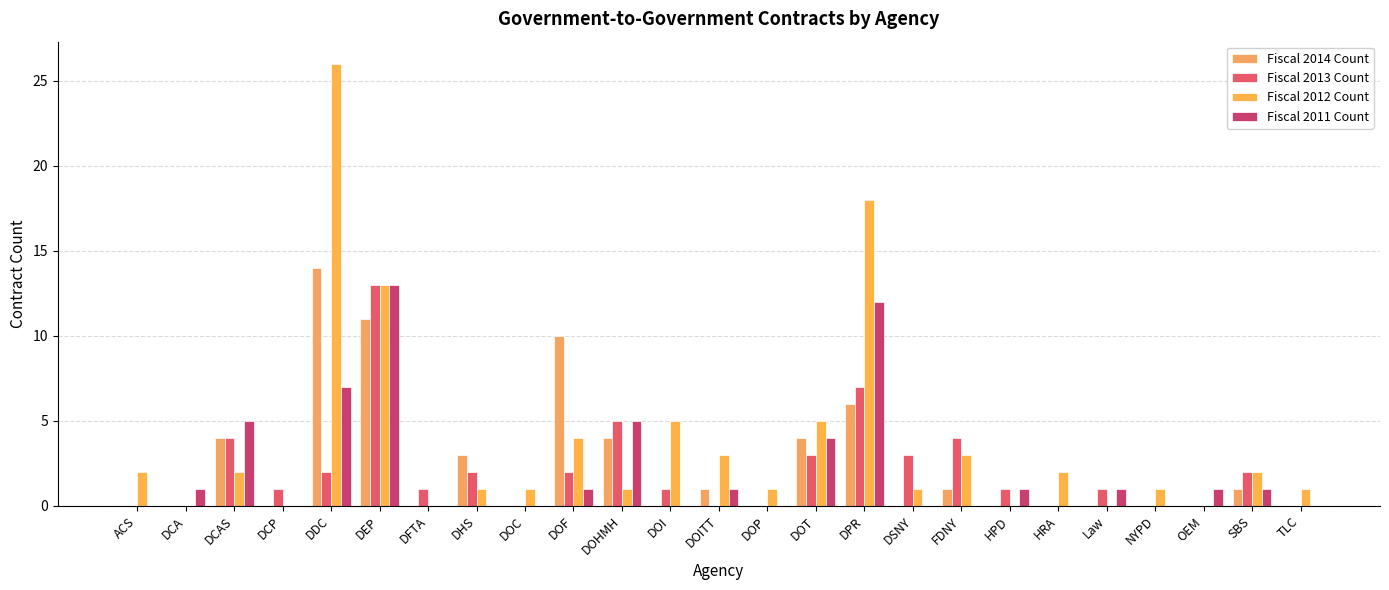

What is the difference between the second highest and minimum values in the Fiscal 2013 Count series?

7